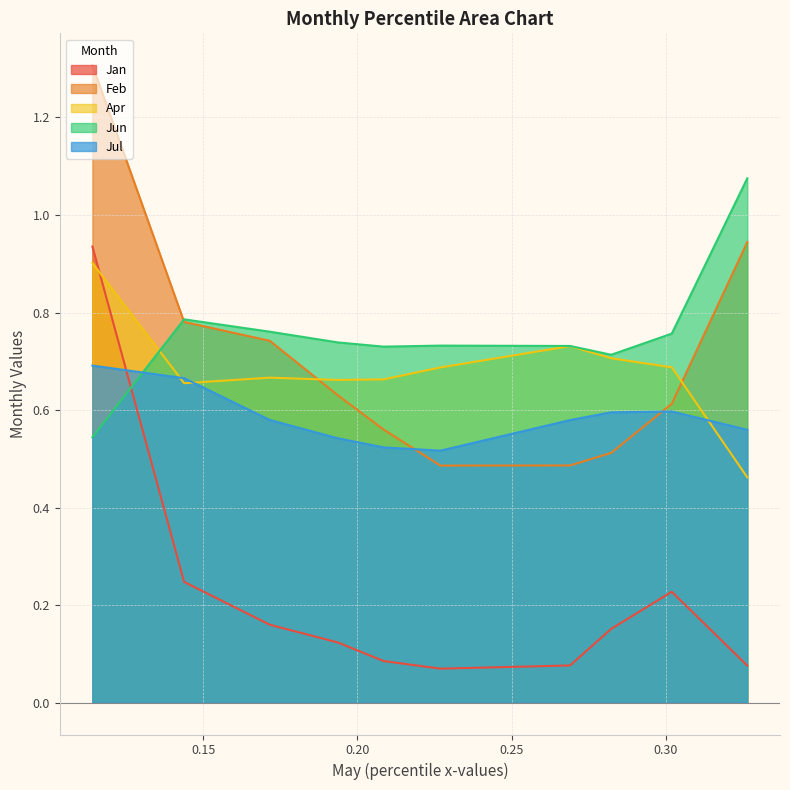

What is the difference between the highest and lowest values at pct55?

0.7